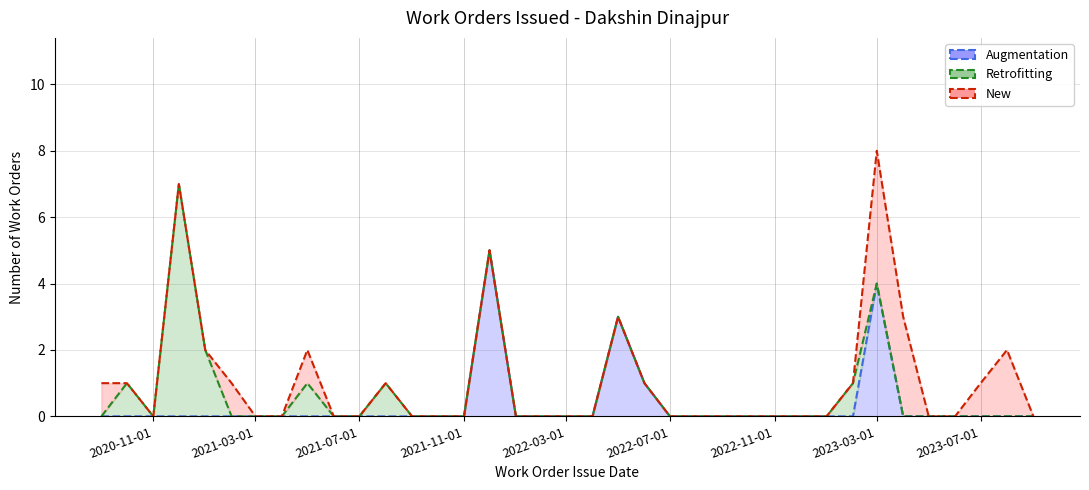

True or false: Augmentation (line) and Retrofitting (line) cross at least once.

False